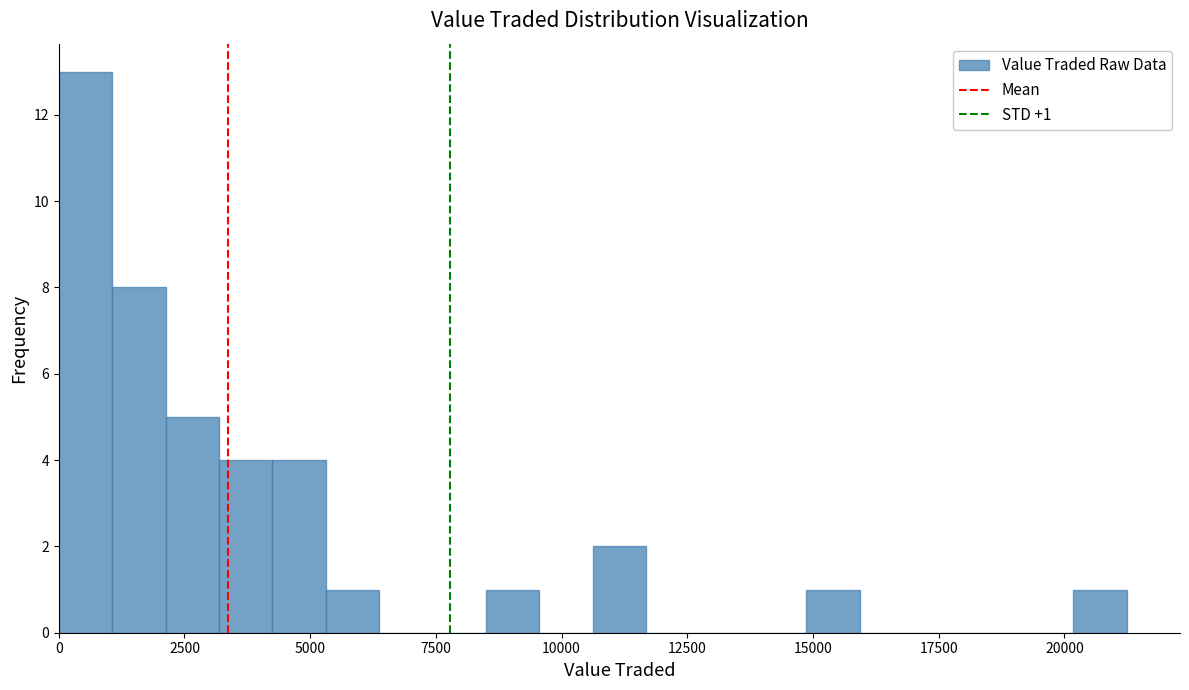

Read against the x-axis, roughly where is the centre of the tallest bar?

500